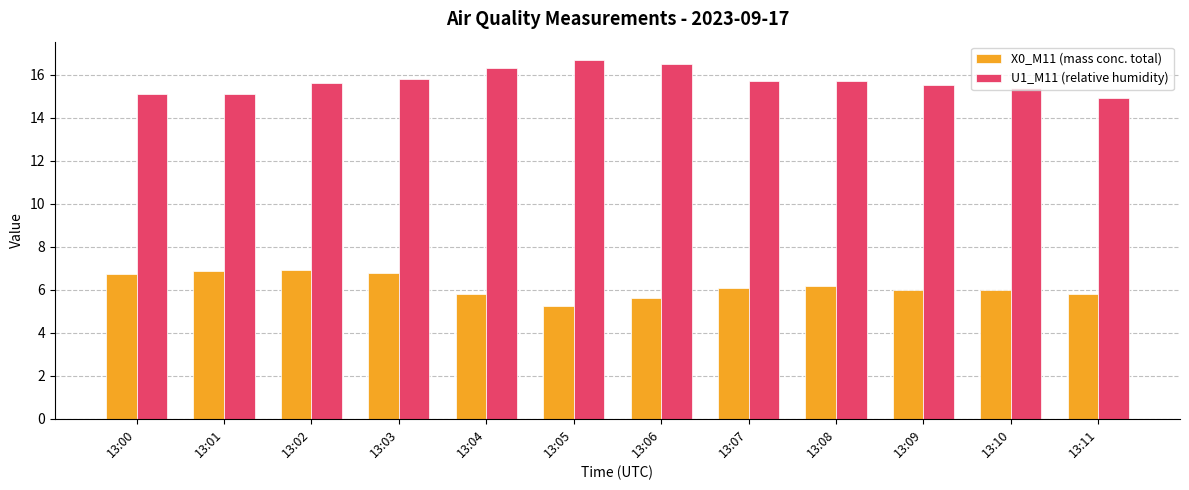

List the series in order of their peak value, lowest first.

X0_M11 (mass conc. total), U1_M11 (relative humidity)